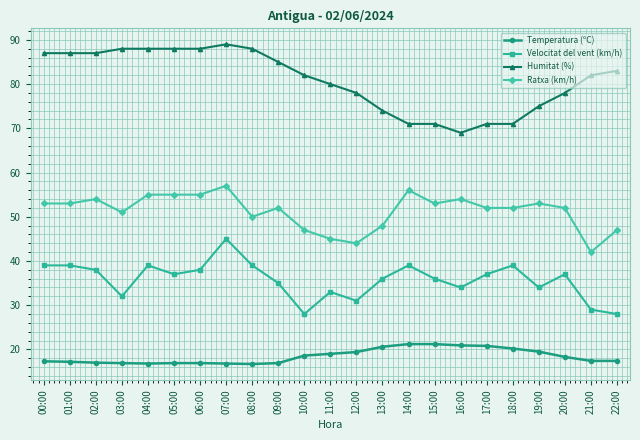

What are all the series names shown in the legend?

Temperatura (ºC), Velocitat del vent (km/h), Humitat (%), Ratxa (km/h)